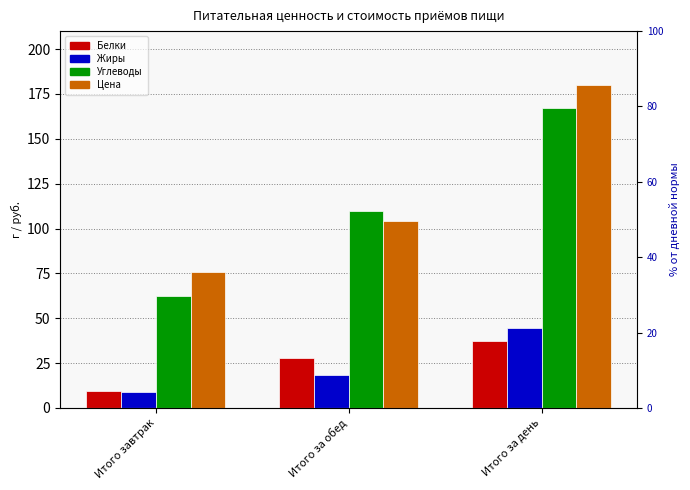

List the labels in order of Белки value, smallest first.

Итого завтрак, Итого за обед, Итого за день